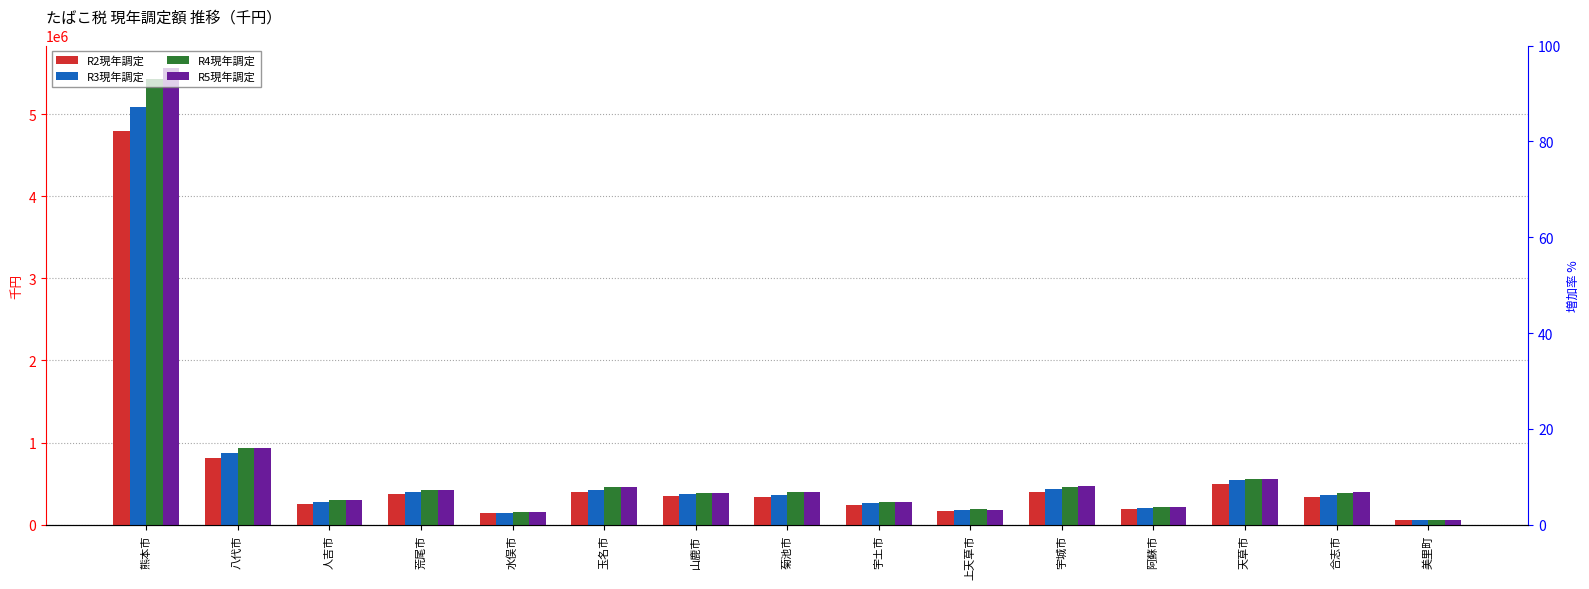

At which category does the chart reach its peak across all series?

熊本市